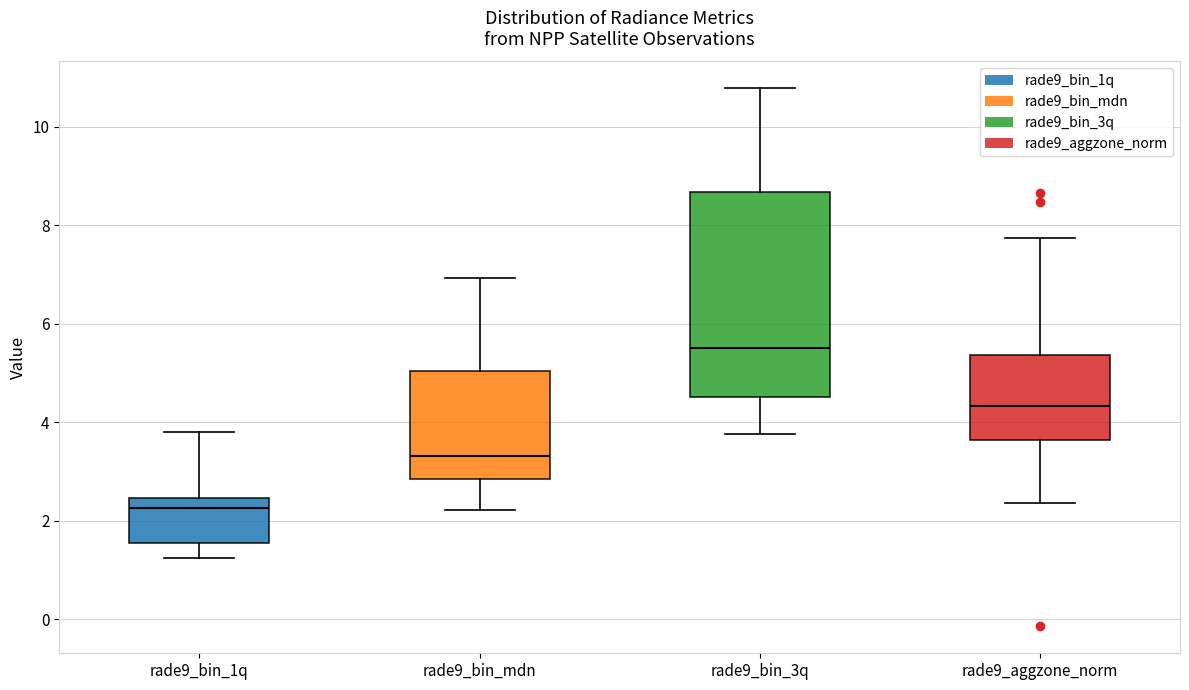

Where does the median line of the box for rade9_bin_3q sit on the y-axis? The values are not printed on the chart, so give them approximately, as read against the axis.

5.6